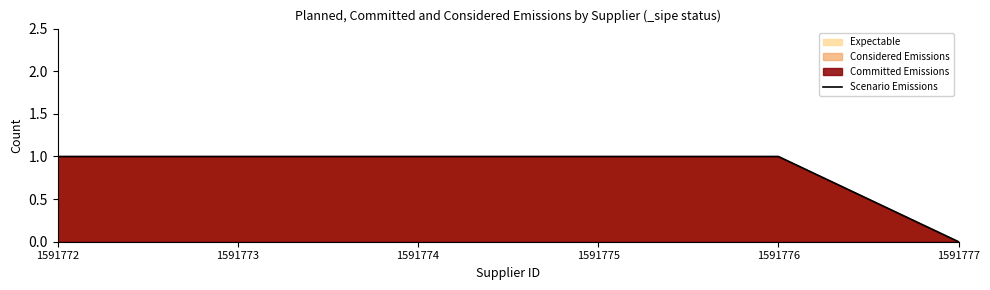

Reading left to right, list all the values displayed in this chart.

1	1	1	1	1	0